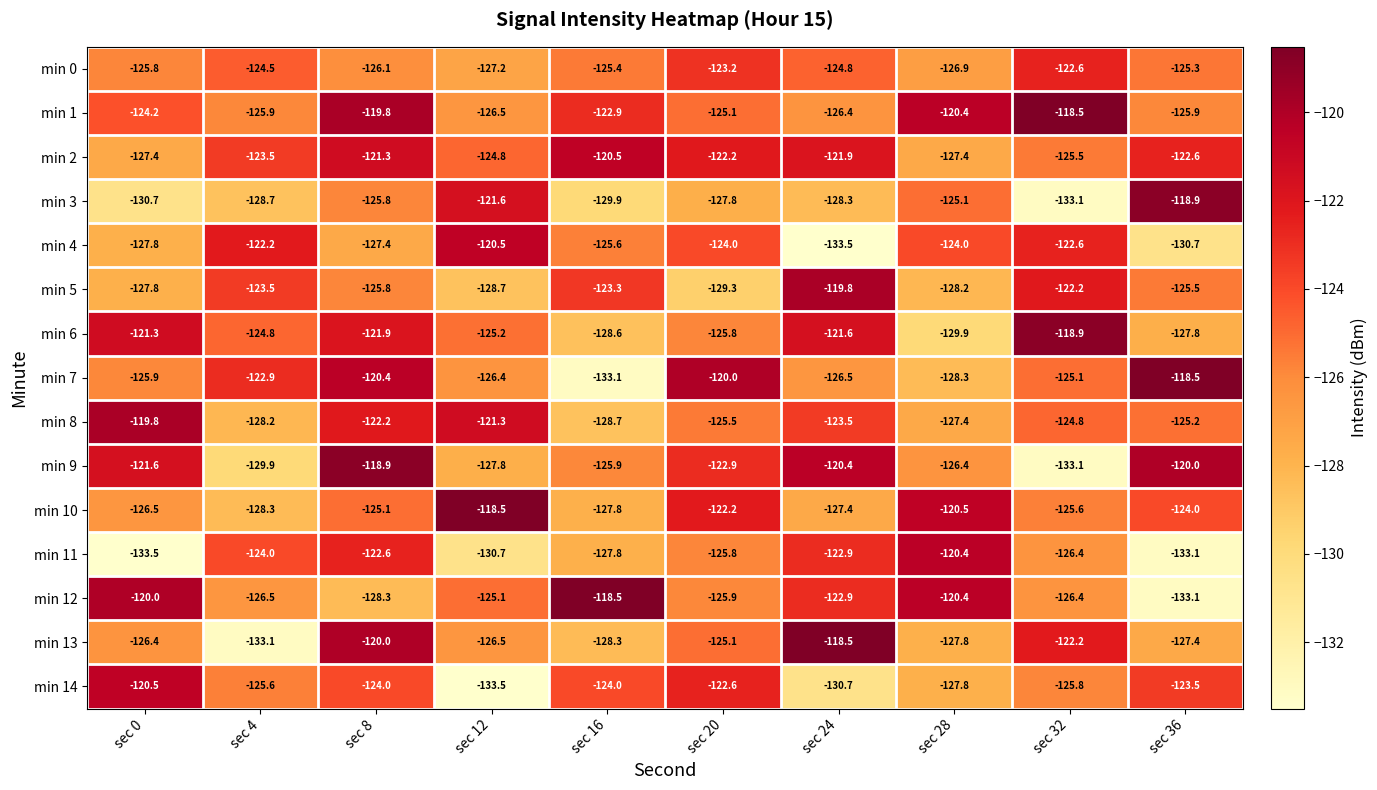

The value of min 10 at sec 20 is -81.5. True or false?

False